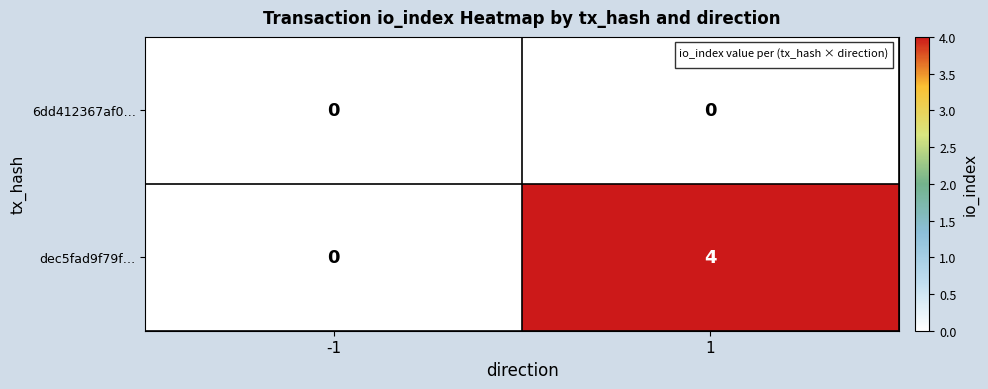

Rank the series by their maximum value, from lowest to highest.

6dd412367af0…, dec5fad9f79f…